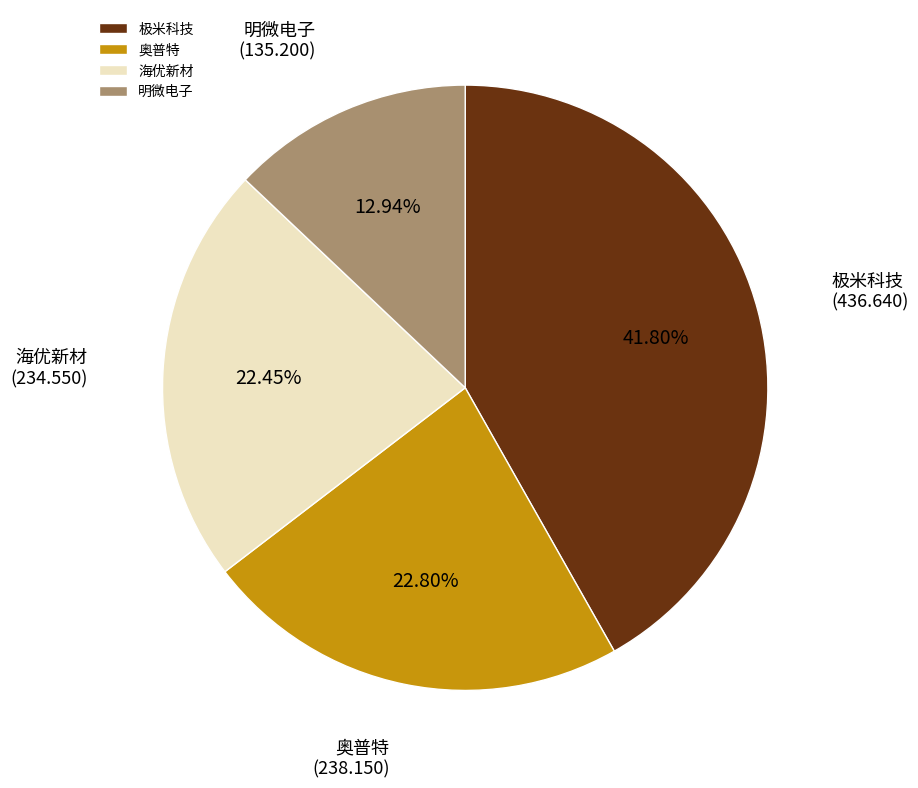

To the nearest percent, what is the combined percentage of 海优新材 and 极米科技?

64%